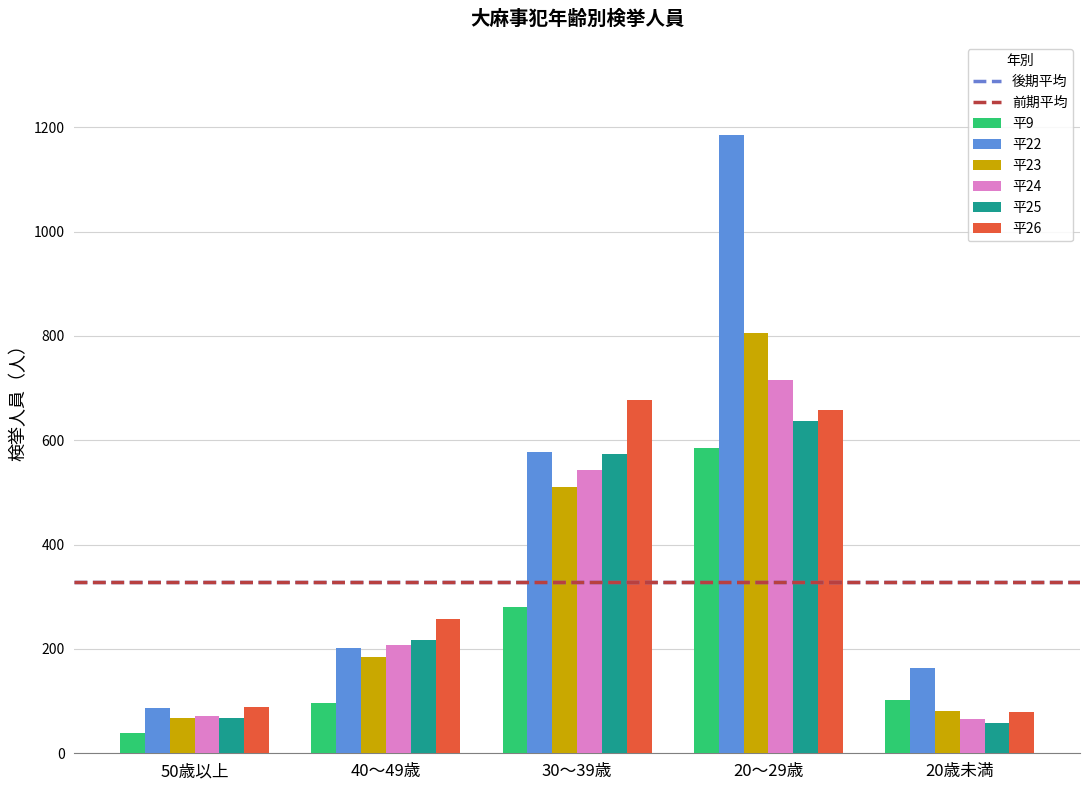

What is the value of the 平23 bar at the 5th from the left?

81